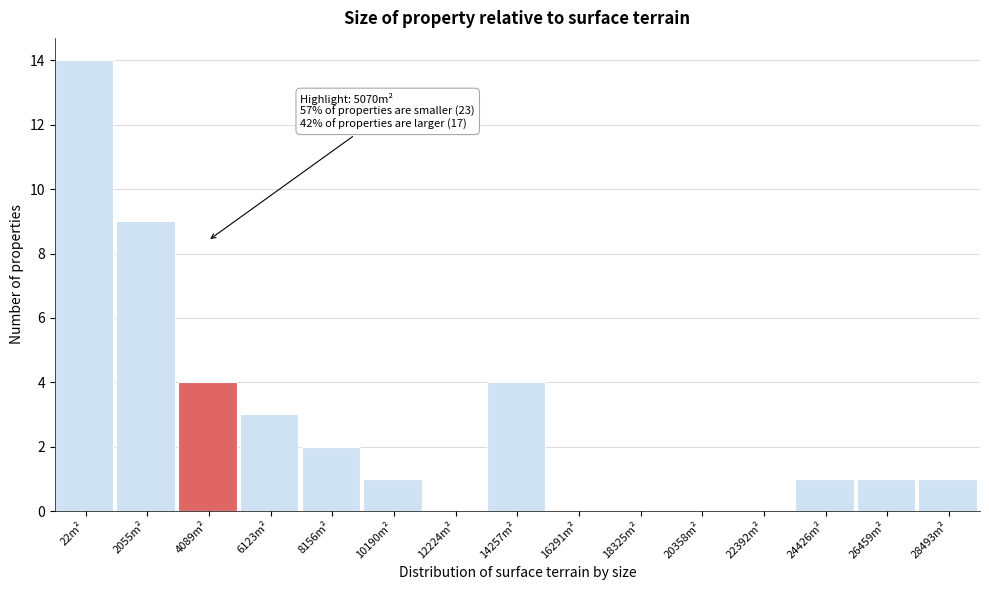

Reading left to right, what are all the values shown in this chart?

22m²=14	2055m²=9	4089m²=4	6123m²=3	8156m²=2	10190m²=1	12224m²=0	14257m²=4	16291m²=0	18325m²=0	20358m²=0	22392m²=0	24426m²=1	26459m²=1	28493m²=1